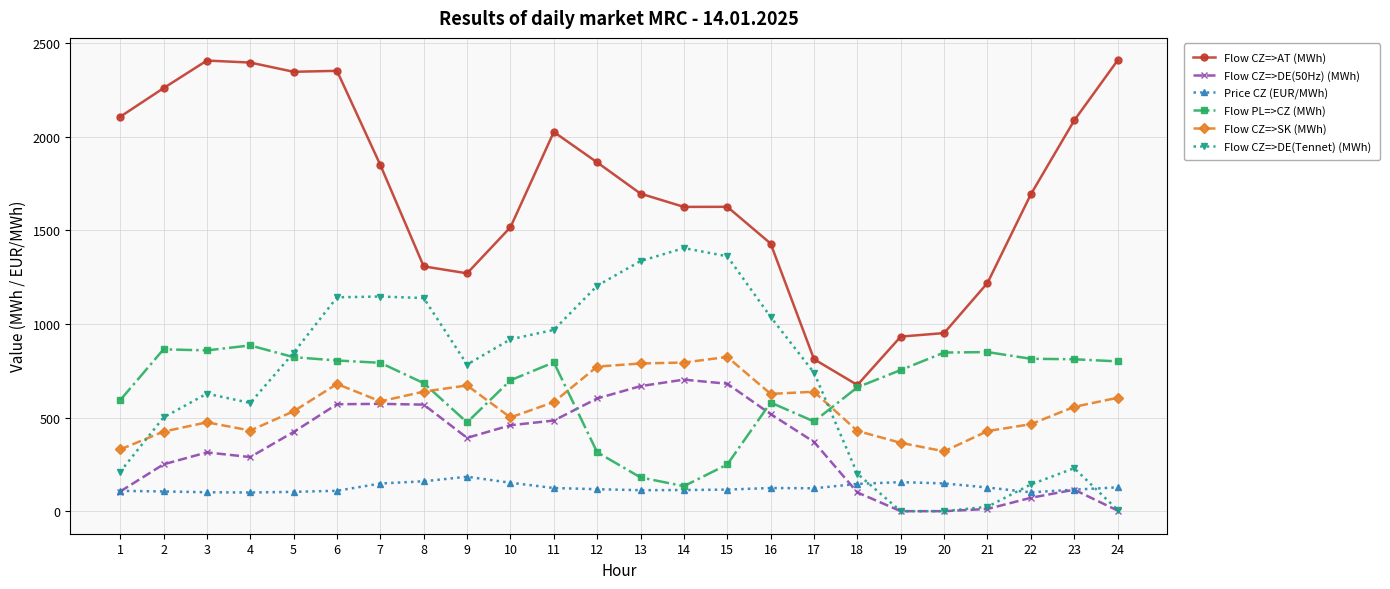

Does the chart display data point markers on the line(s)?

Yes